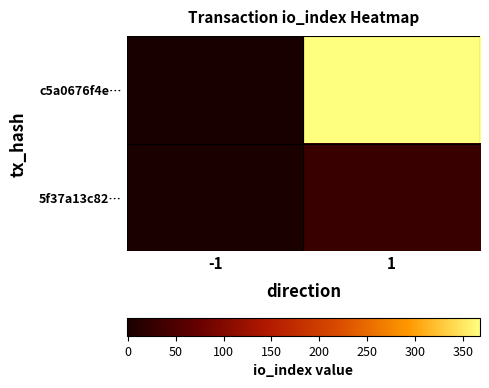

At which category is the sum across all series the highest?

1